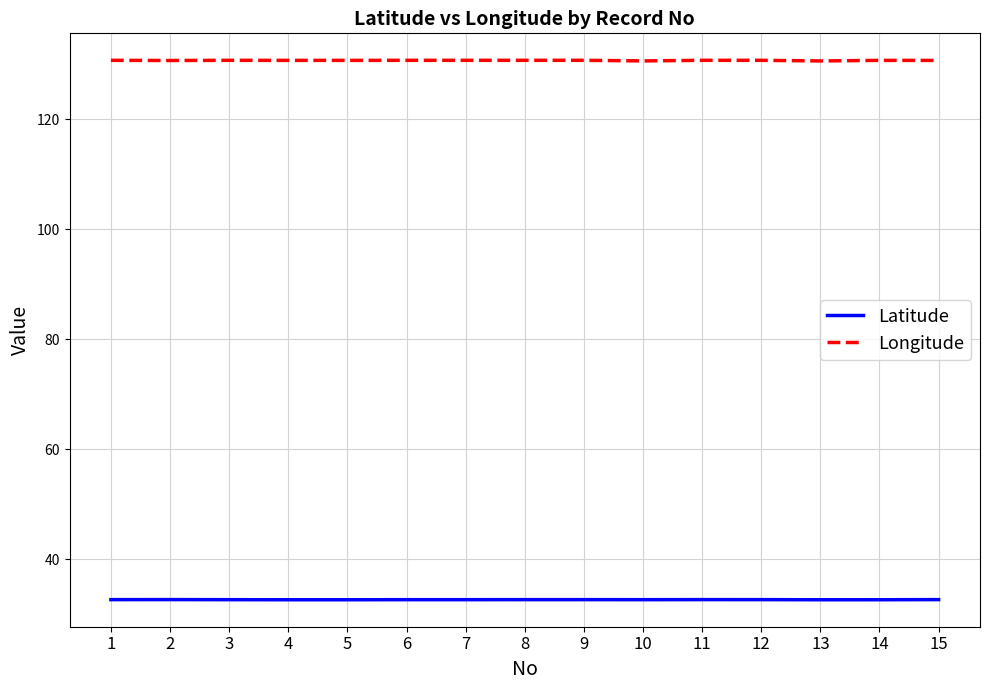

What is the spread (max minus min) of values at 9?

98.0